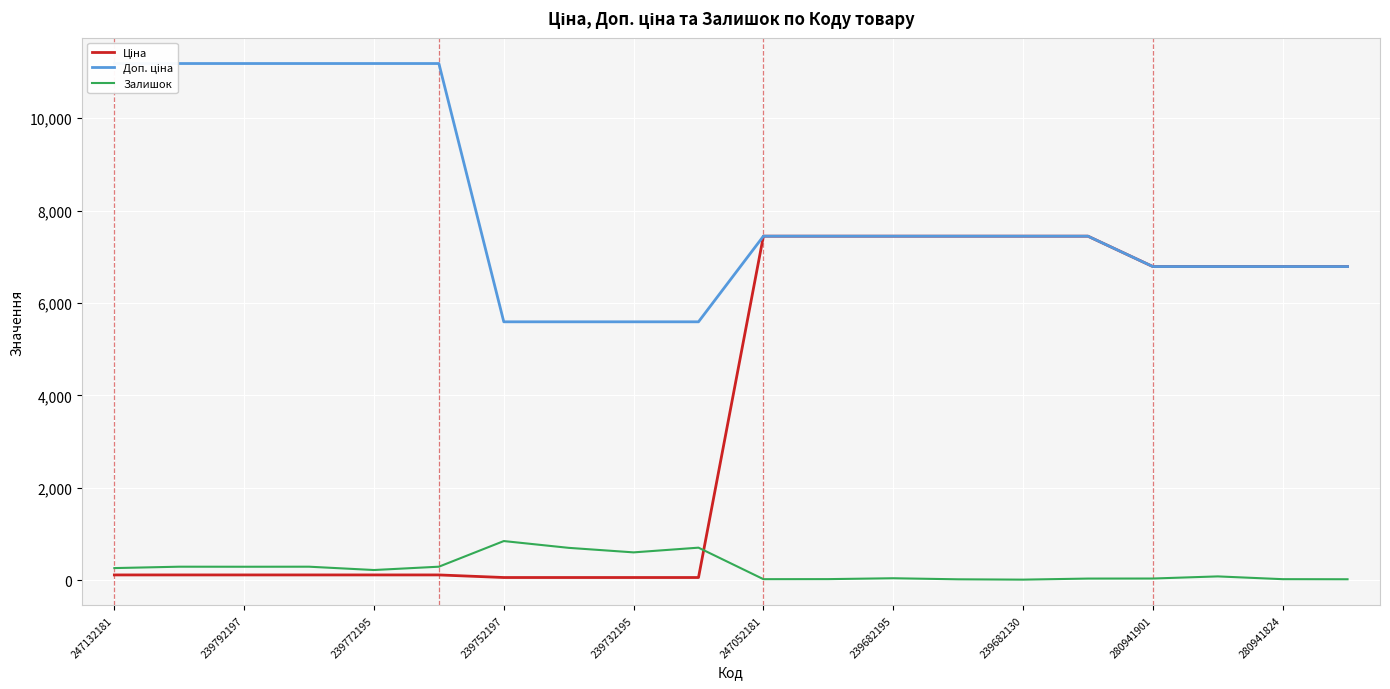

At how many categories does at least one series exceed 423?

20